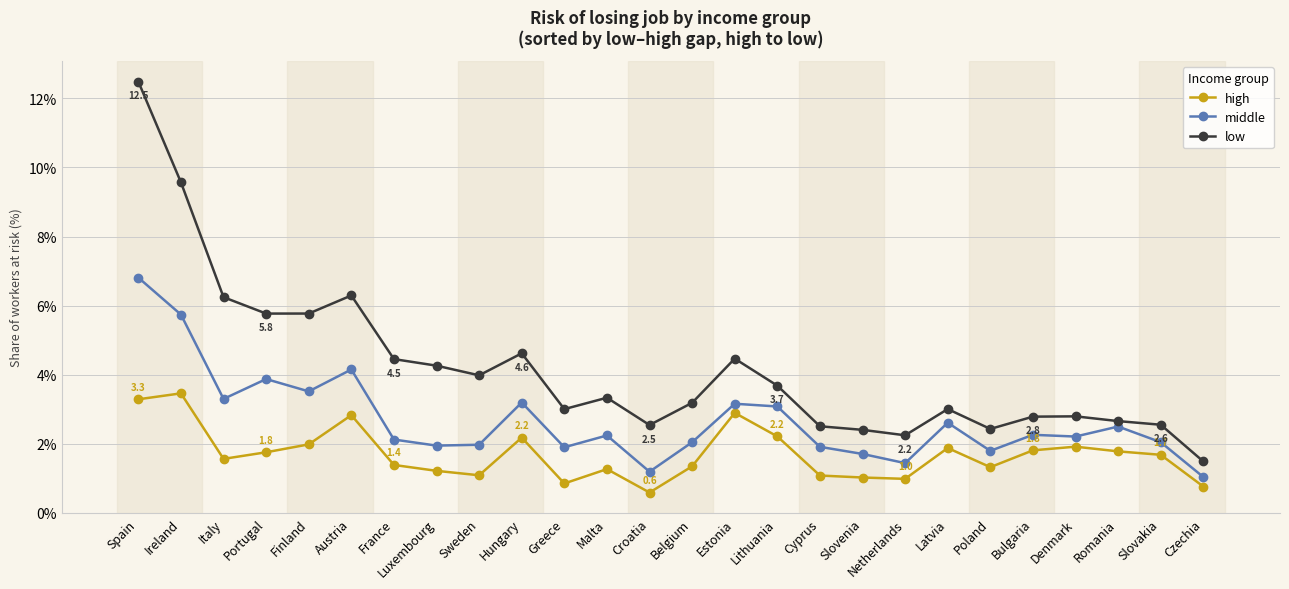

Which series has the largest total across all categories?

low